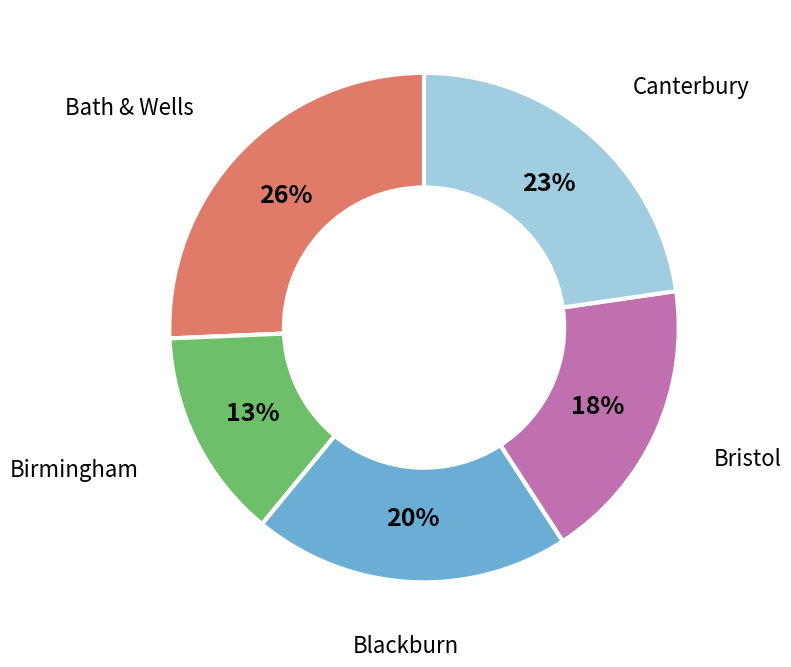

To the nearest percent, what is the average slice percentage?

20%